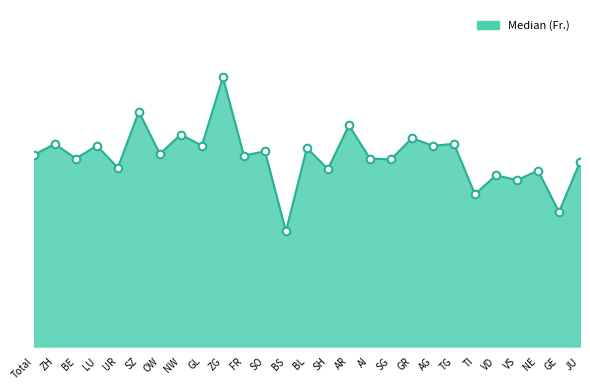

Between ZG and FR, which is larger?

ZG